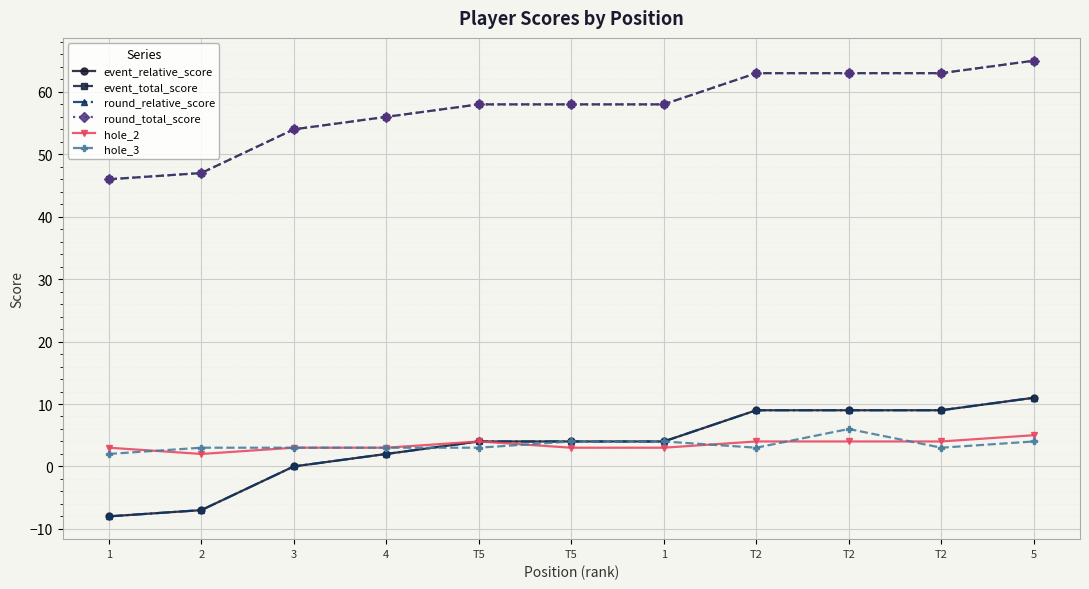

Does the chart have visible grid lines?

Yes